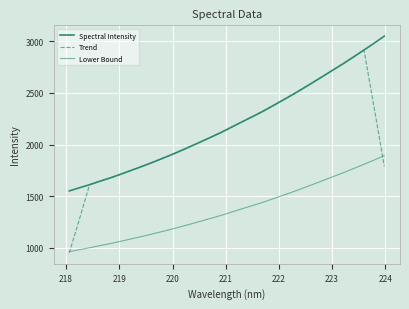

How many lines are shown in the chart?

3